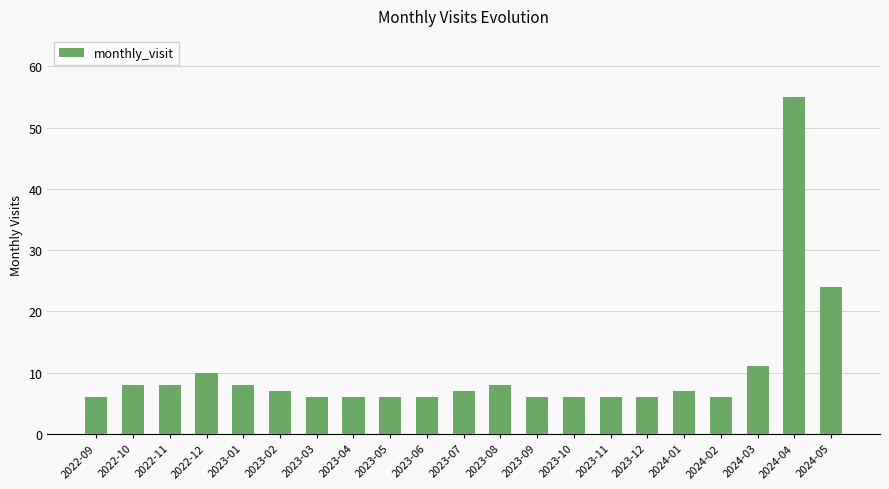

How many data points does each series have?

21